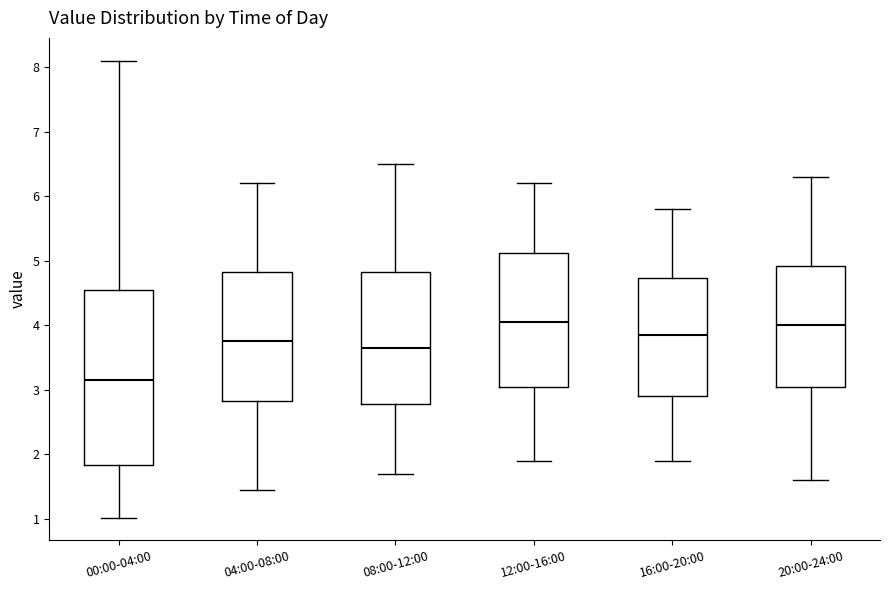

Which box has the lowest median line?

00:00-04:00